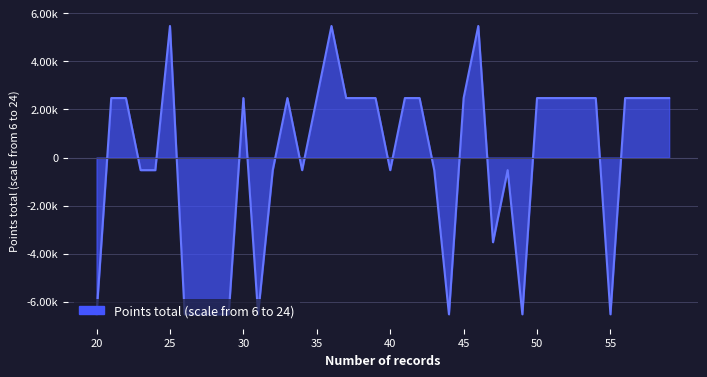

Is this an area chart (filled region under the line)?

Yes